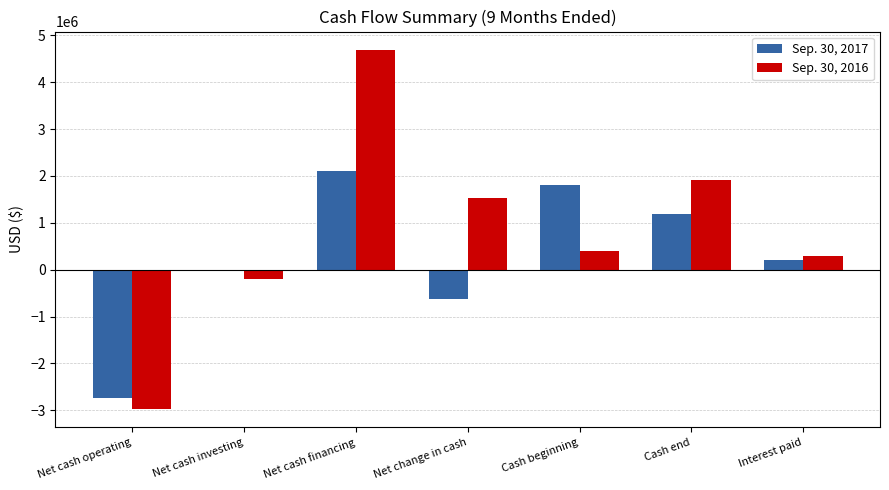

Read the Sep. 30, 2016 value at Cash end, to the nearest 10.

1914490